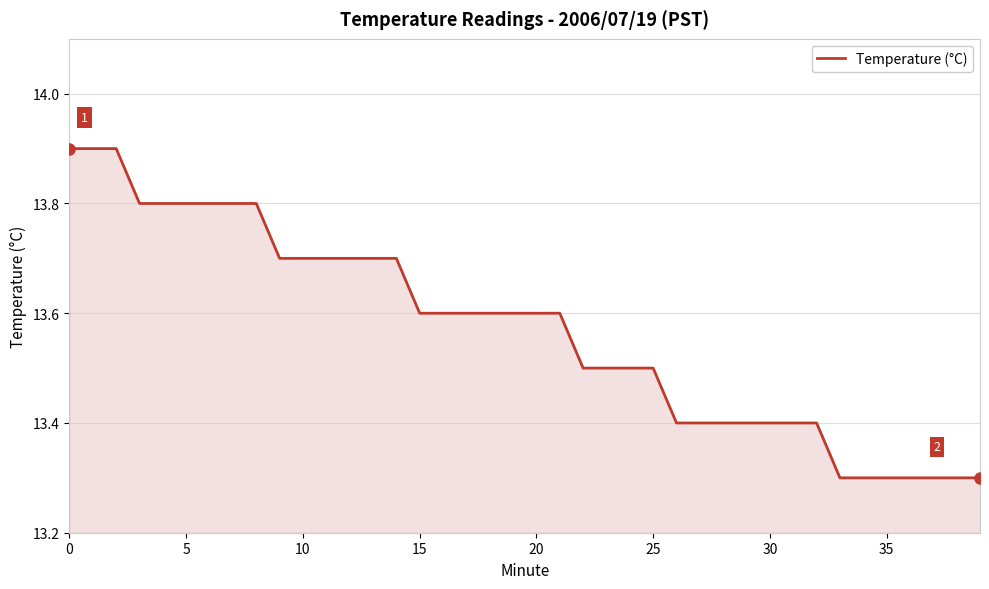

What is the difference between the second highest and second lowest values?

0.6